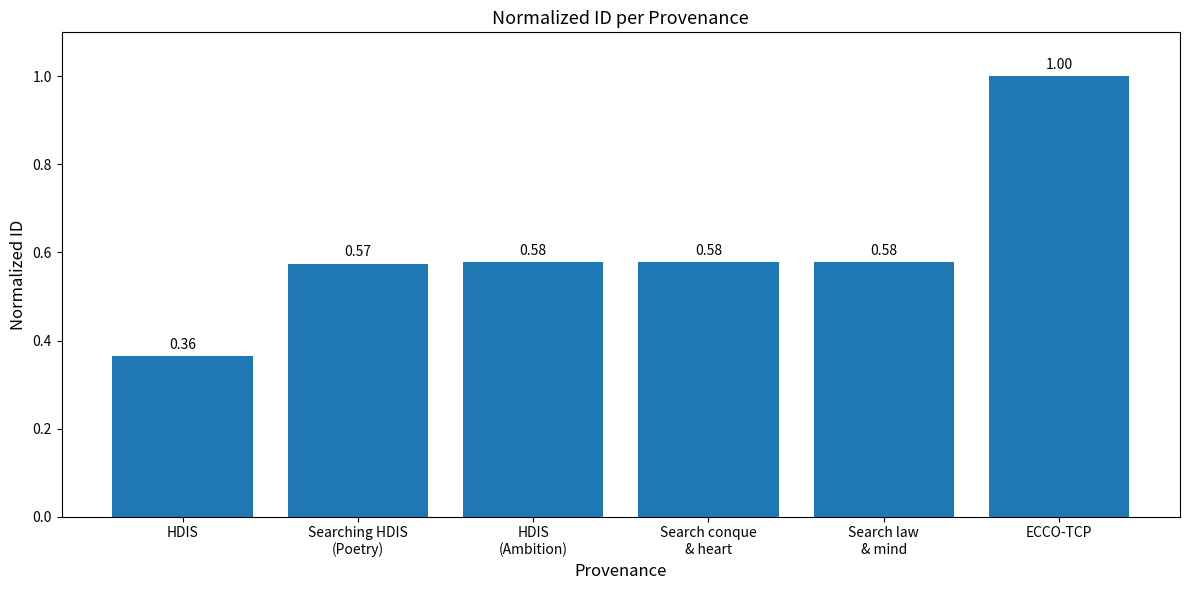

What is the change in value from HDIS to ECCO-TCP?

+0.6